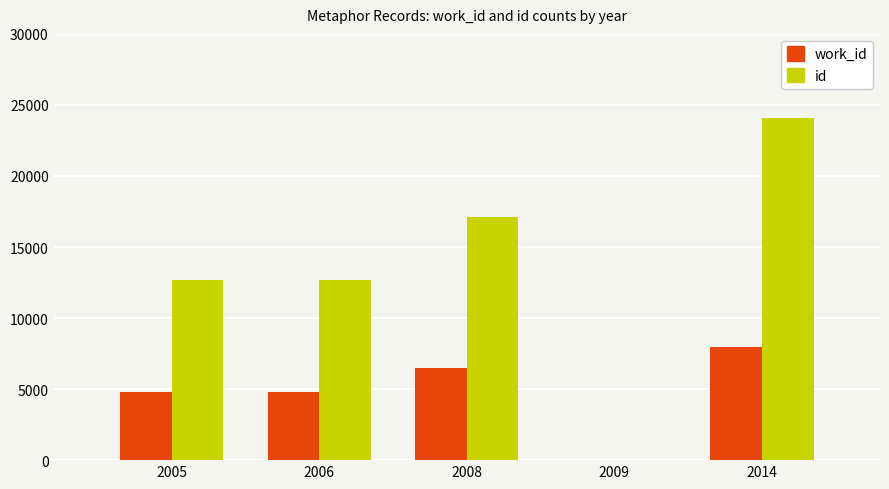

The value of id at 2009 is 15561. True or false?

False